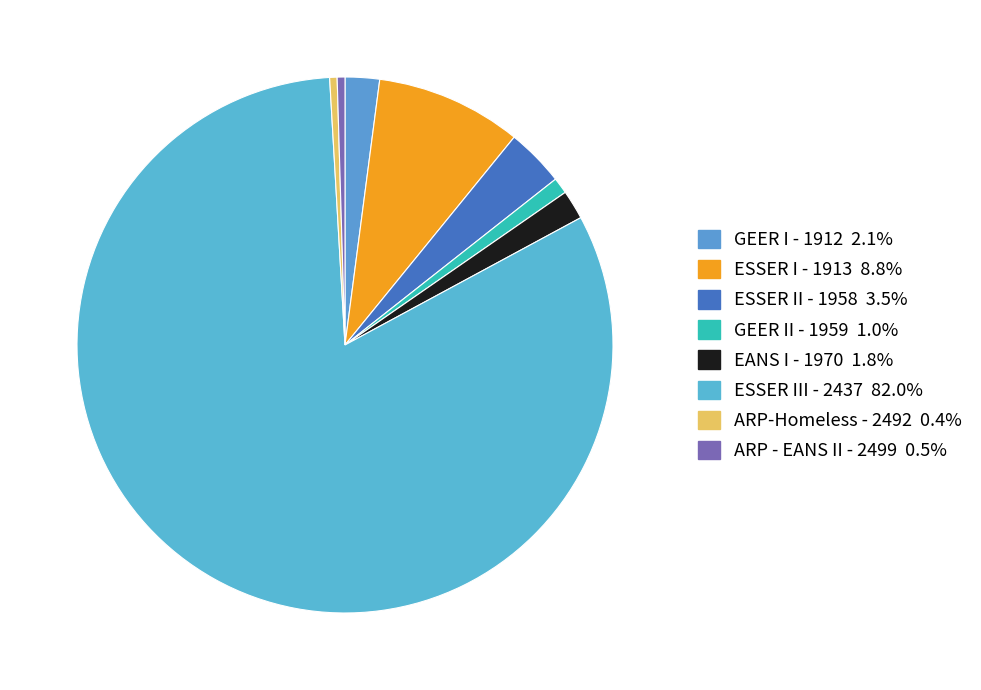

To the nearest percent, what percentage of the pie is ESSER III - 2437?

82%